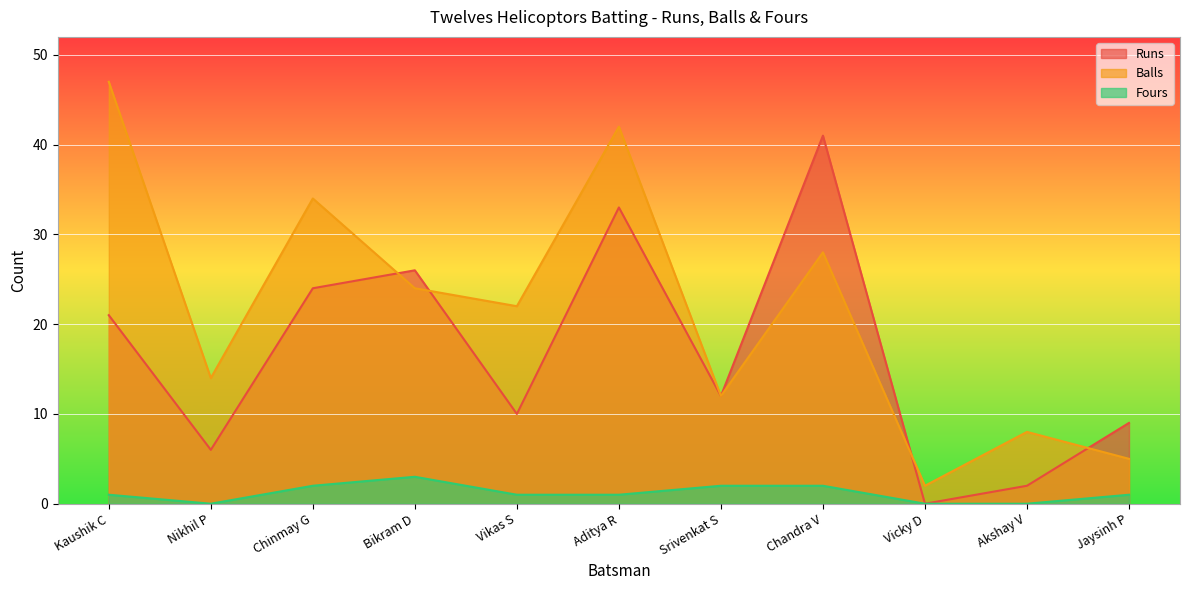

True or false: Balls and Runs intersect in this chart.

True